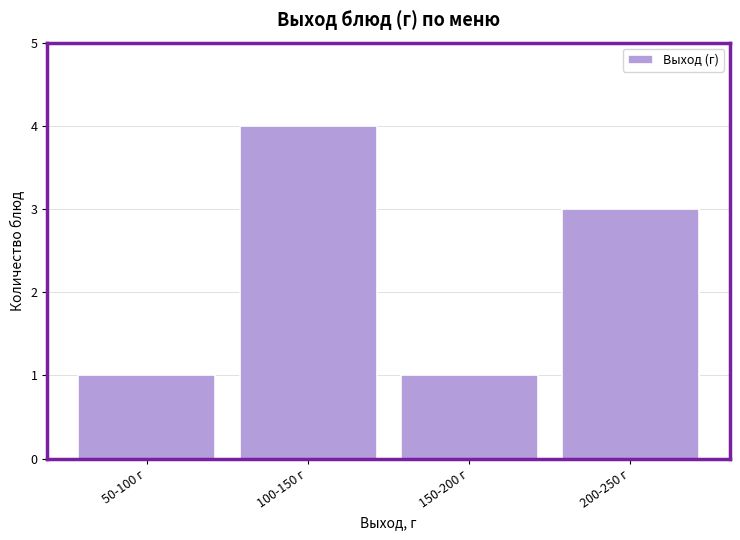

Reading left to right, transcribe all the data shown in this chart.

1	4	1	3